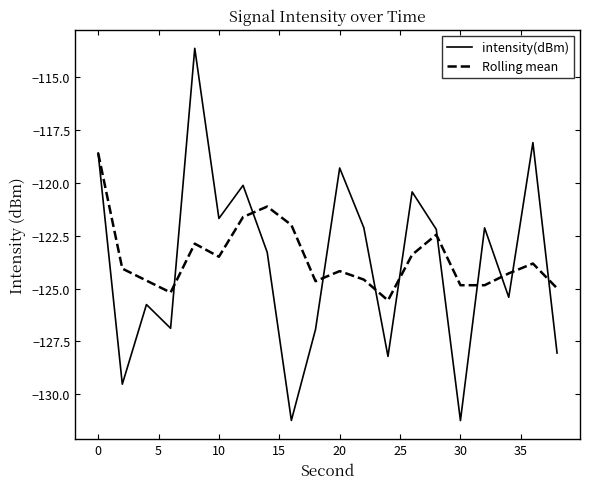

What is the lowest value of the intensity(dBm) series?

-131.2